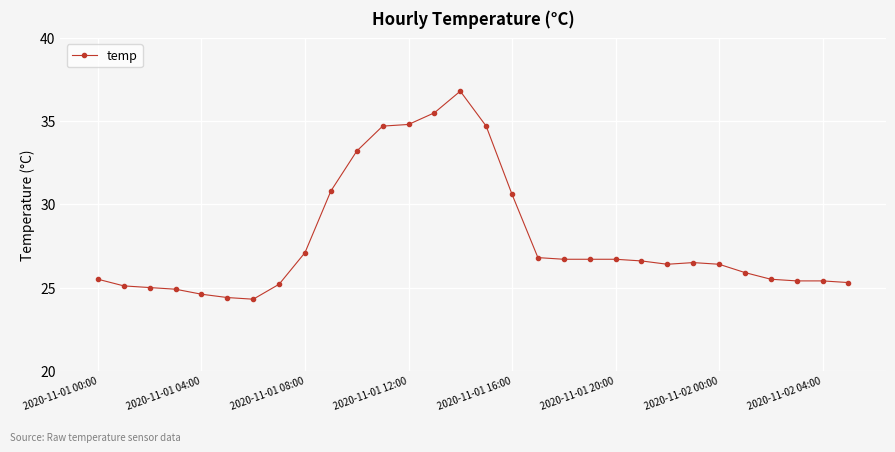

What is the minimum value shown in the chart?

24.3